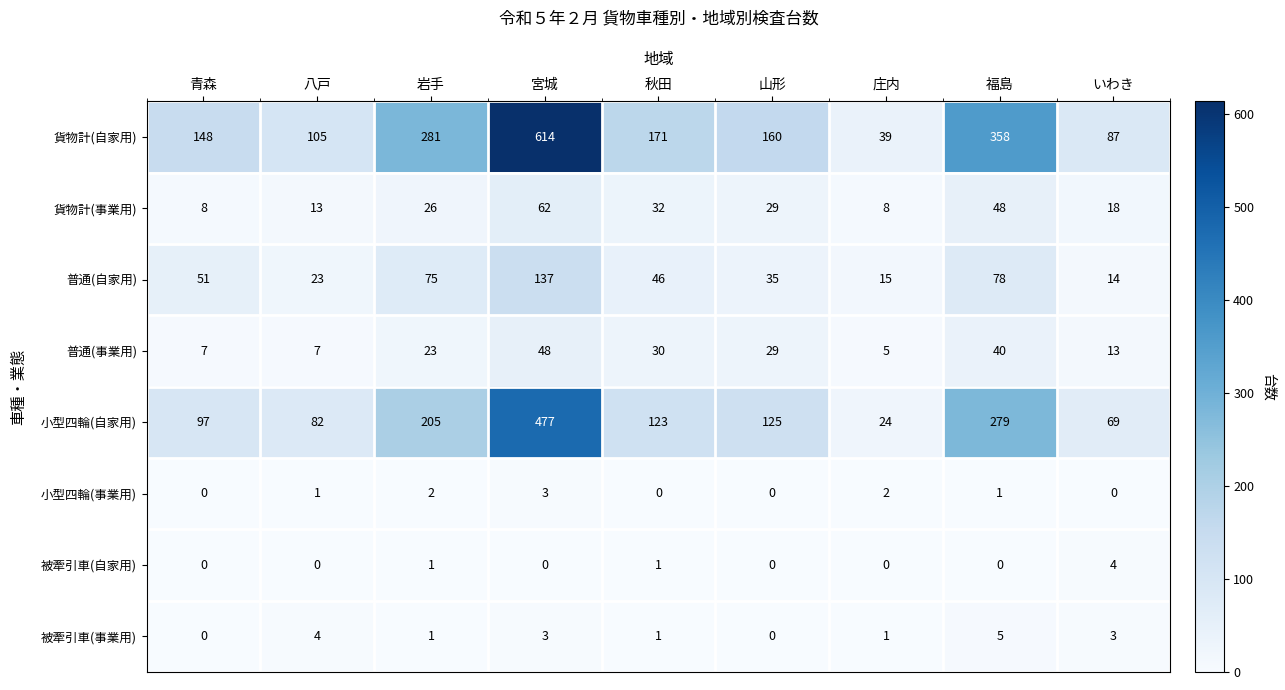

What is the difference between the maximum and second lowest values in the 被牽引車(事業用) series?

5